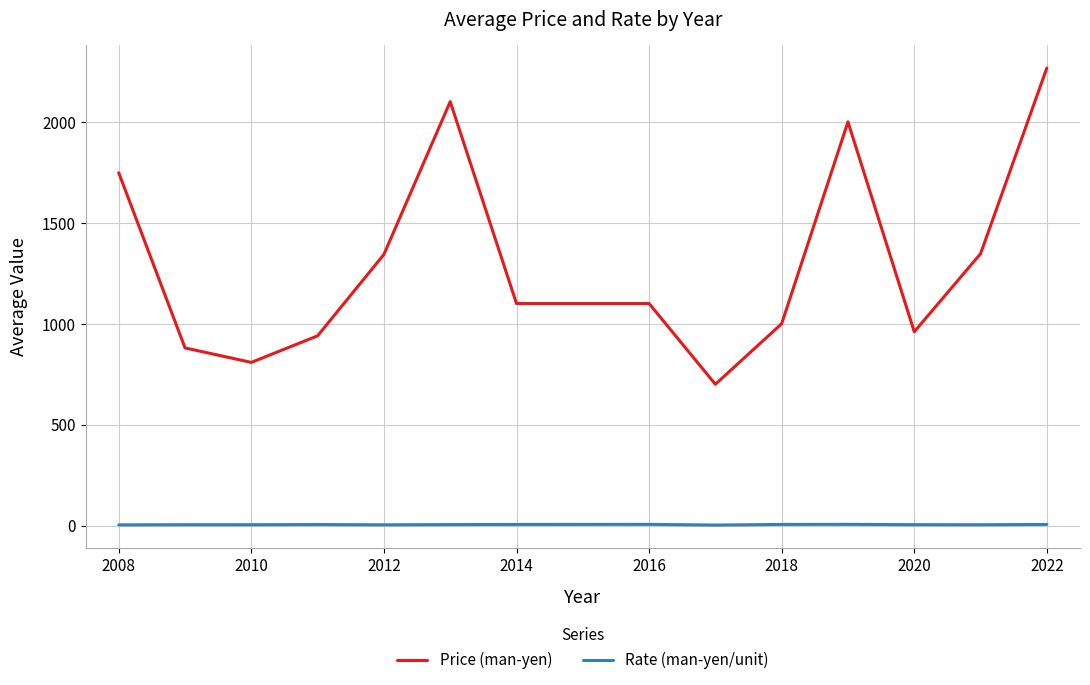

Rank the series by their average value, from lowest to highest.

Rate (man-yen/unit), Price (man-yen)